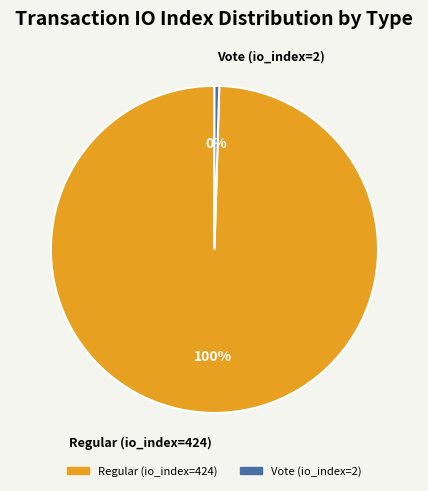

What percentage is the Regular (io_index=424) slice, to the nearest percent?

100%